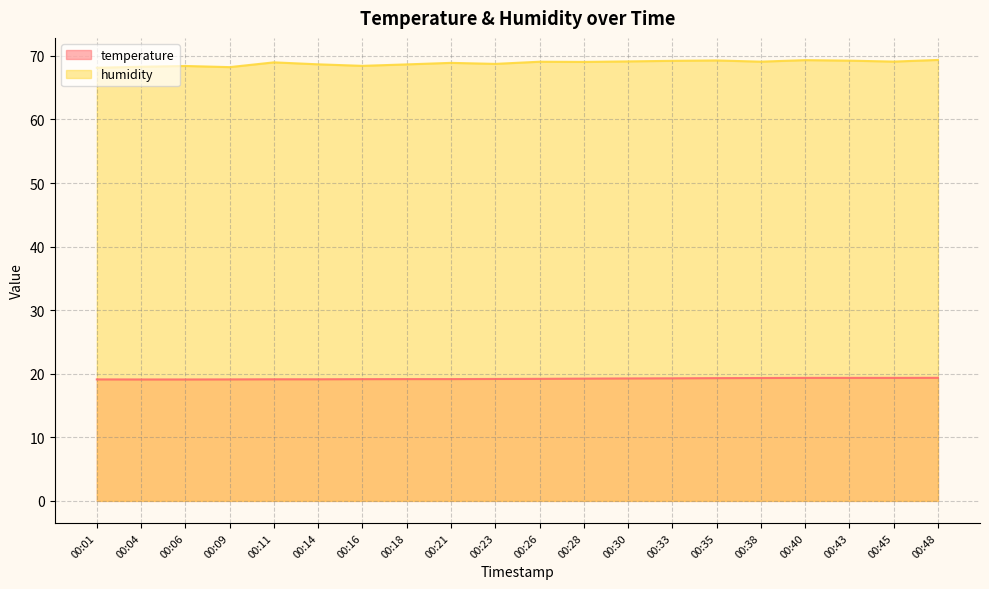

What is the smallest value displayed?

19.1